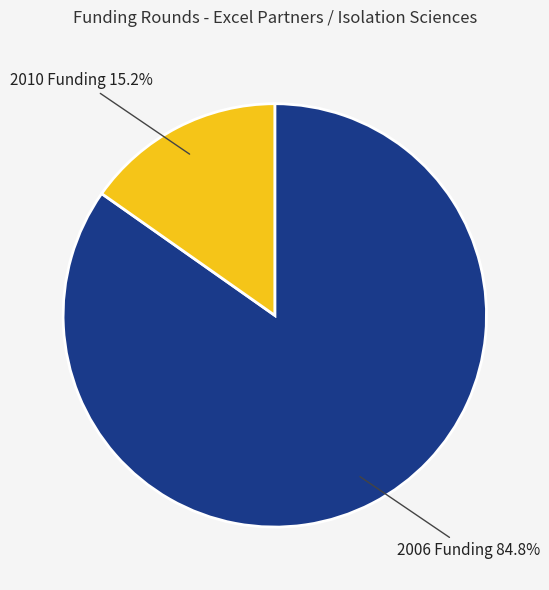

Is it true that 2010 Funding is 9% of the pie?

False